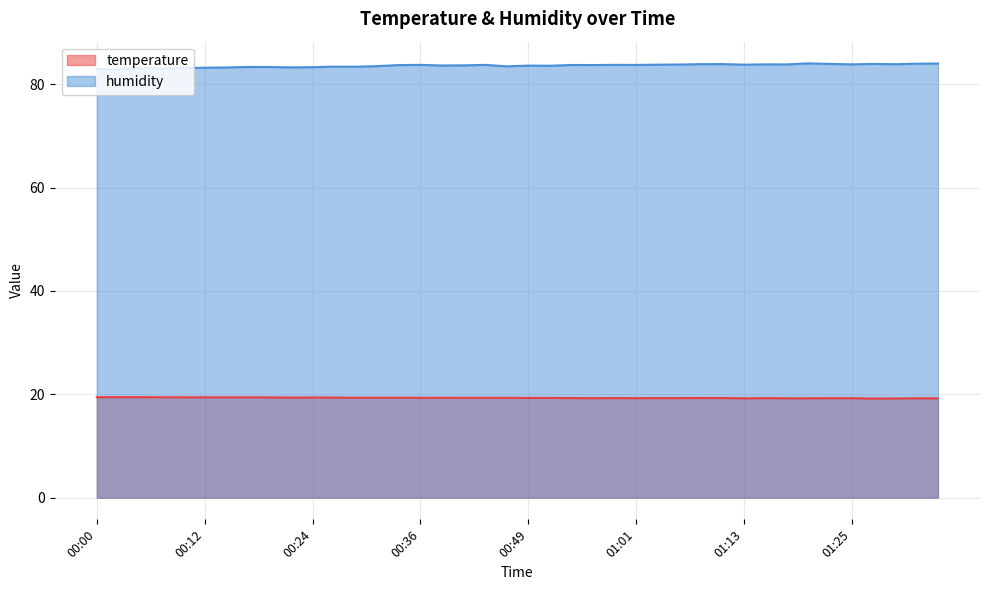

The value of temperature at 00:36 is 19.3. True or false?

True